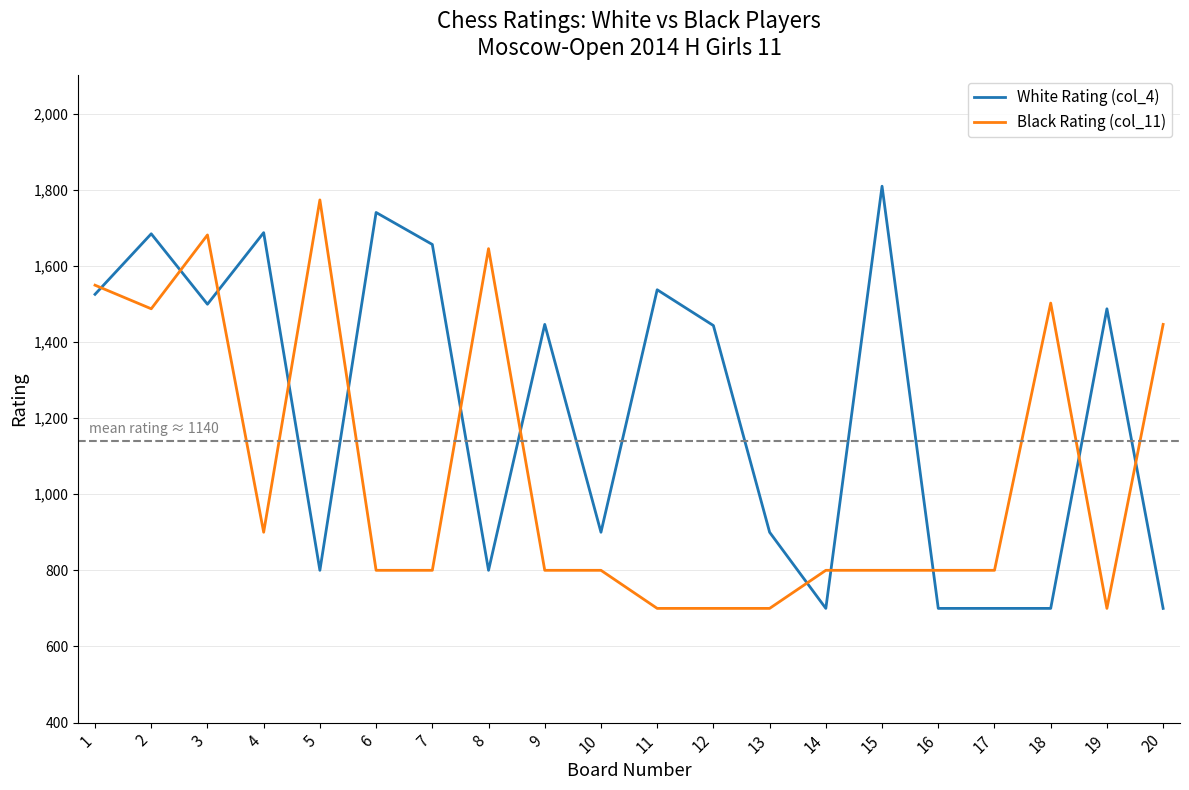

What is the smallest value displayed?

700